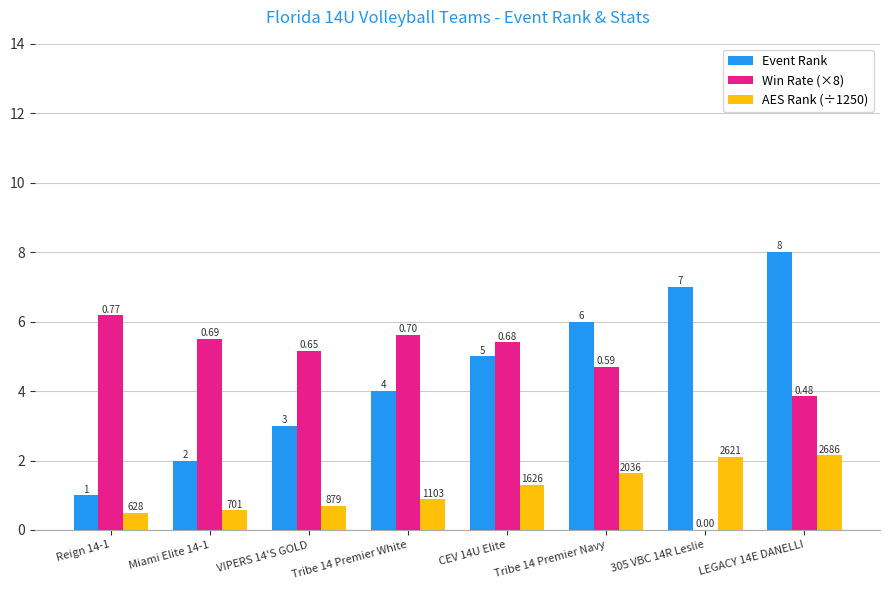

What is the spread (max minus min) of values at LEGACY 14E DANELLI?

5.9